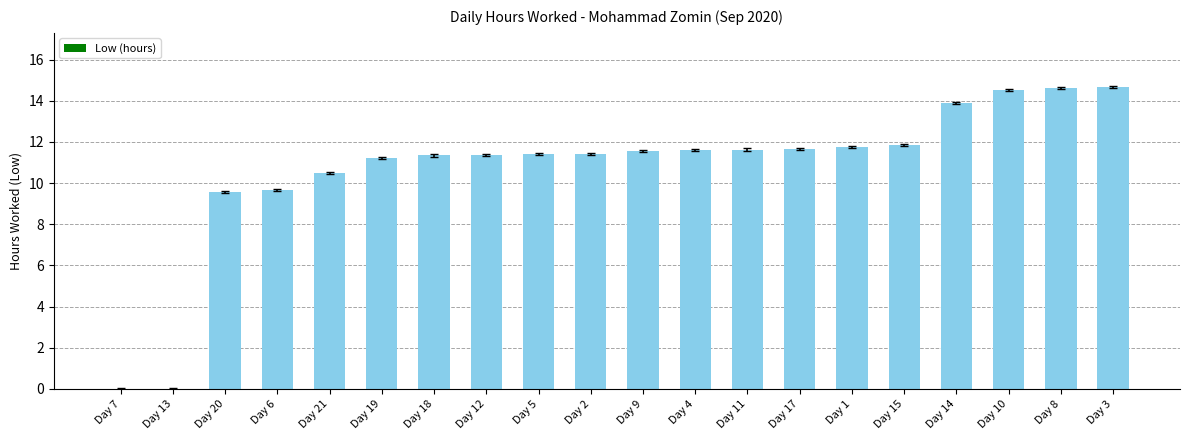

The chart shows a value of 0.0 at Day 13. True or false?

True